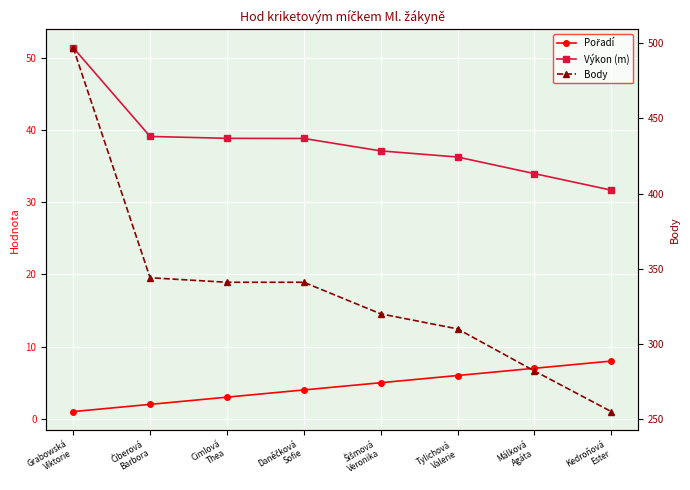

True or false: Body and Výkon (m) cross at least once.

False